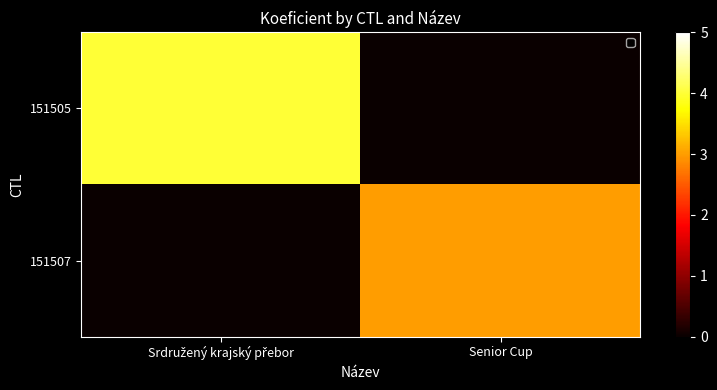

Rank the series by their average value, from highest to lowest.

151505, 151507